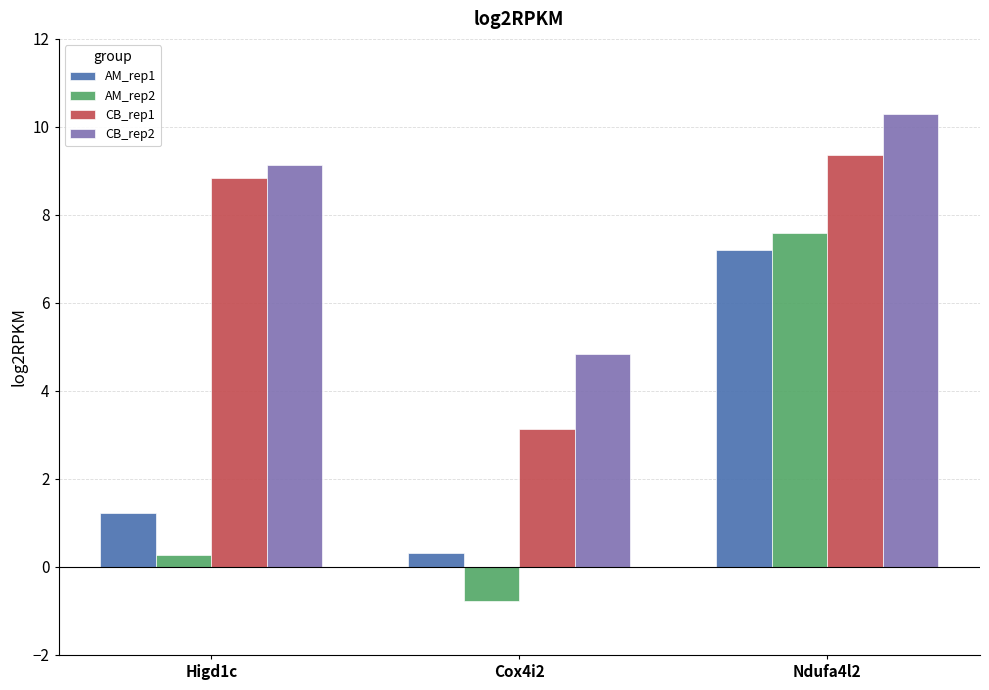

Where does the AM_rep1 series first go above 1?

Higd1c